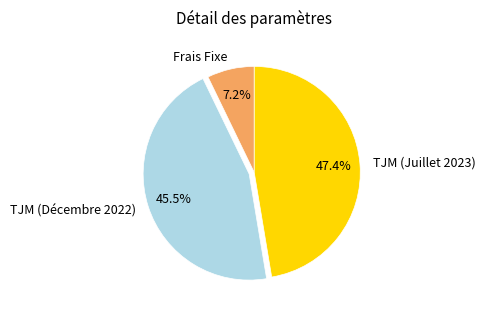

What is the largest slice in the pie chart?

TJM (Juillet 2023)